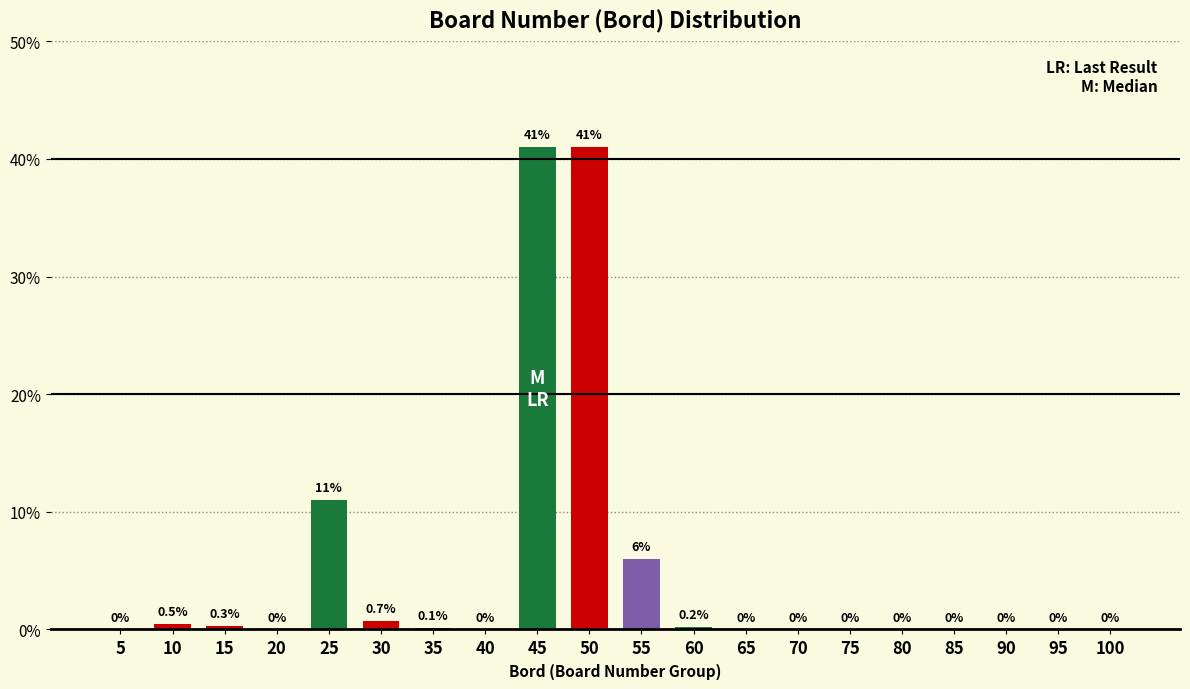

Reading left to right, transcribe all the data shown in this chart.

5=0.0	10=0.5	15=0.3	20=0.0	25=11.0	30=0.7	35=0.1	40=0.0	45=41.0	50=41.0	55=6.0	60=0.2	65=0.0	70=0.0	75=0.0	80=0.0	85=0.0	90=0.0	95=0.0	100=0.0